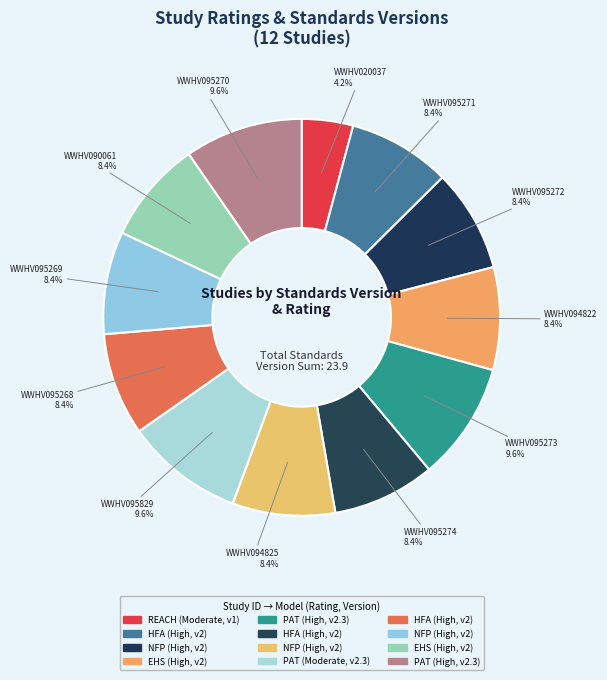

What is the largest slice in the pie chart?

WWHV095273